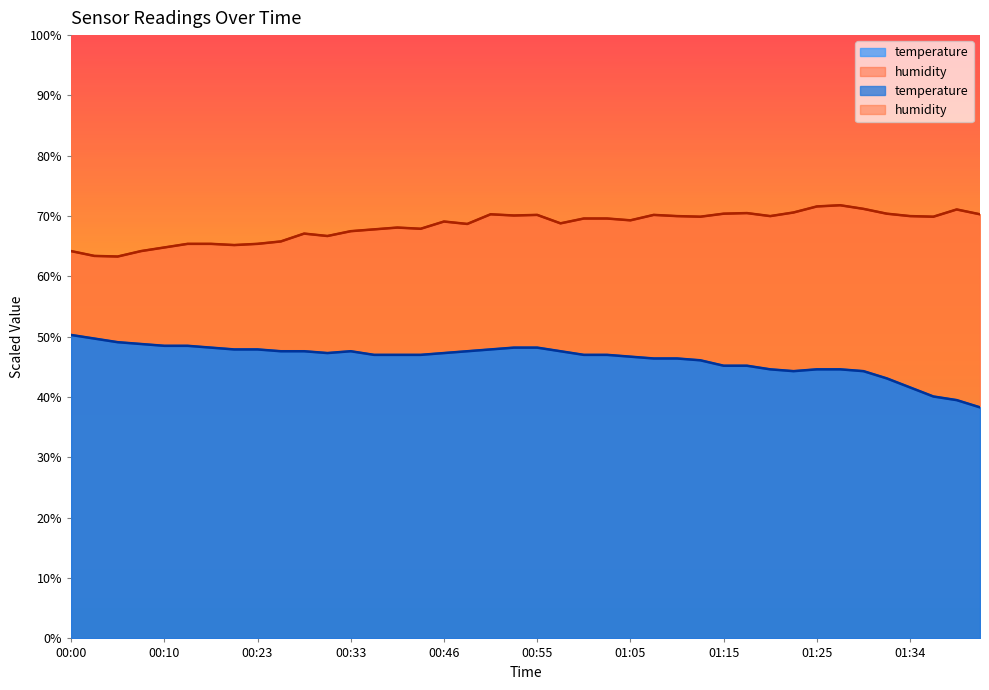

The value of temperature at 01:15 is 79.8. True or false?

False